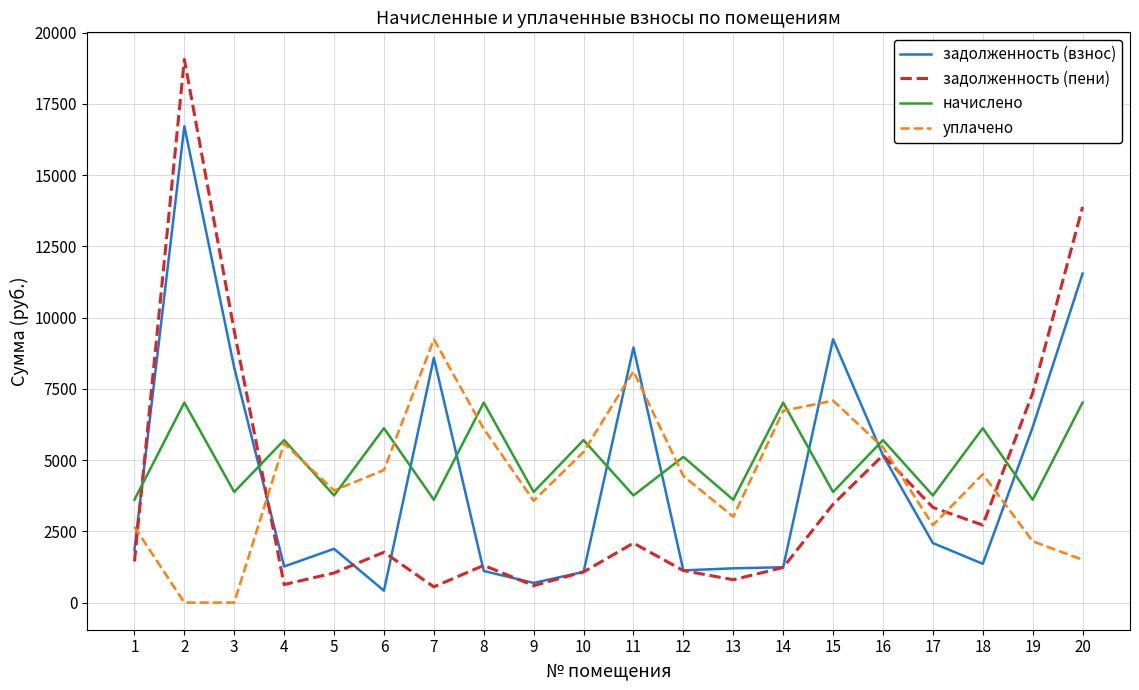

The value of уплачено at 18 is 4504.7. True or false?

True